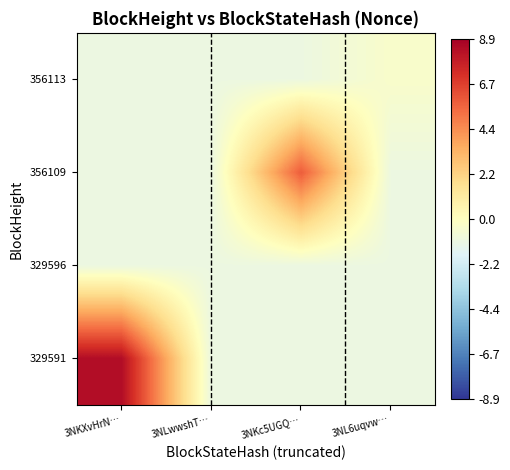

Count the number of categories in the chart.

4